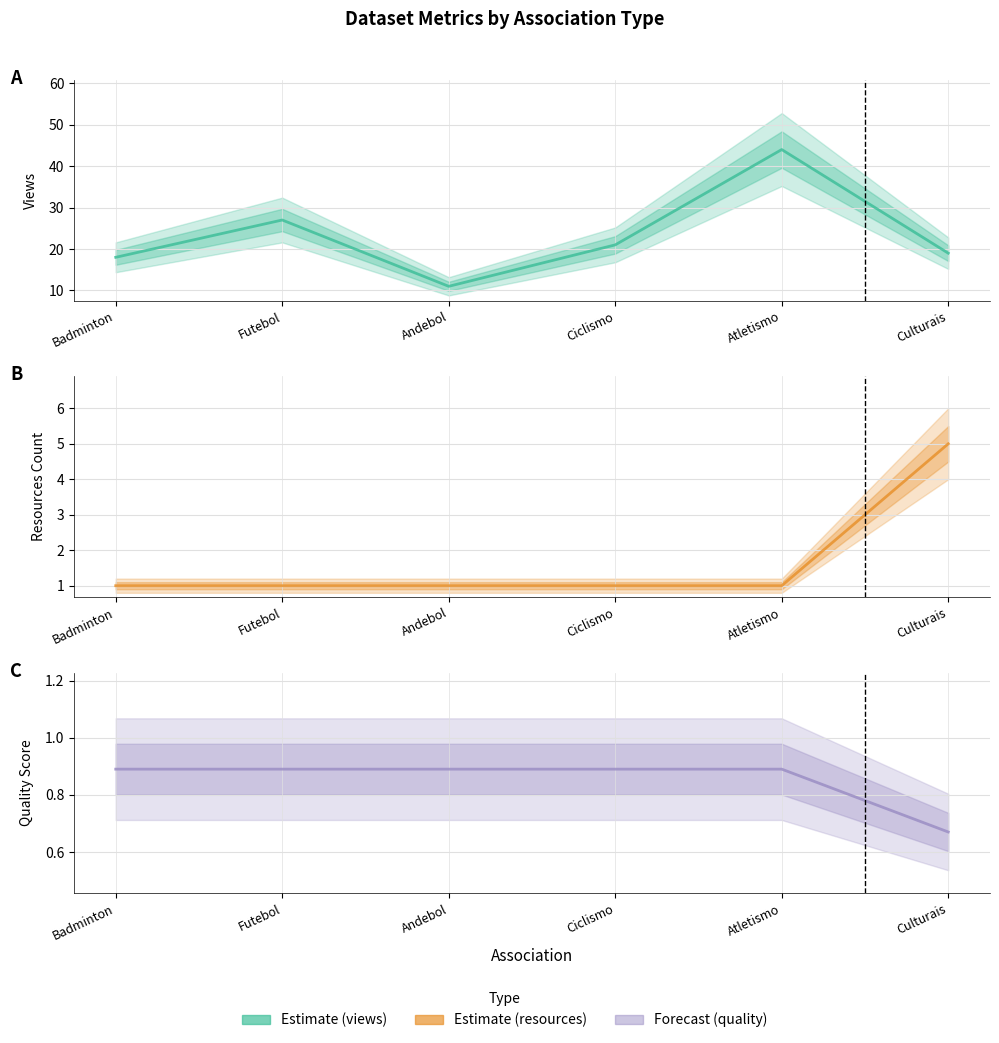

What is the difference between the maximum and minimum values in the metric.views series?

33.0